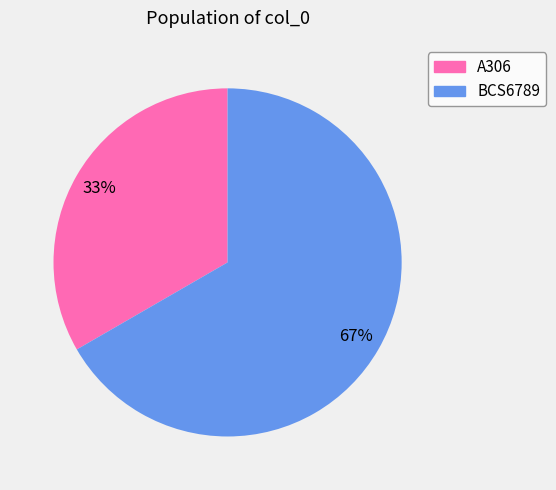

Rank the categories by value from lowest to highest.

A306, BCS6789